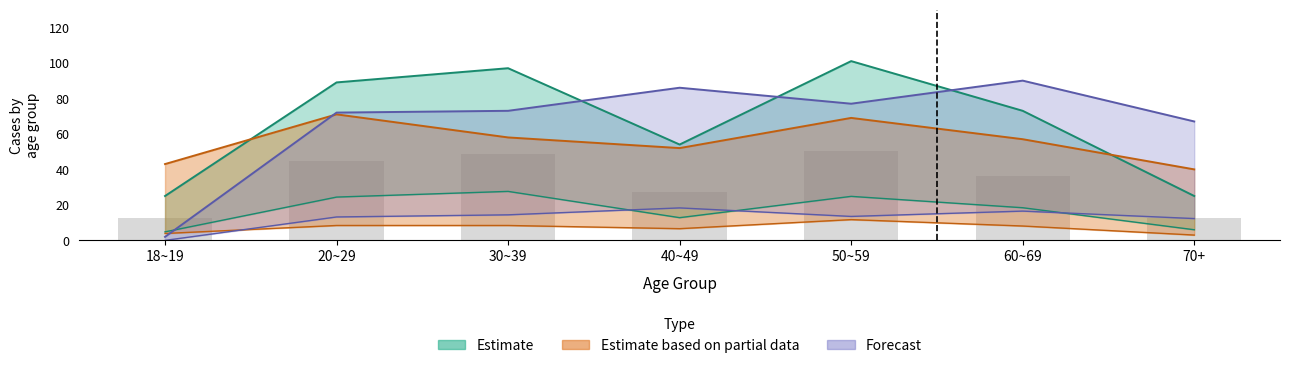

Reading right to left, transcribe all the data shown in this chart.

2009_male_total: 6.0	18.4	24.8	12.8	27.6	24.4	4.8
2009_male_upper: 25.0	73.0	101.0	54.0	97.0	89.0	25.0
2009_female_total: 3.0	8.1	11.7	6.6	8.4	8.4	3.9
2009_female_upper: 40.0	57.0	69.0	52.0	58.0	71.0	43.0
2016_male_total: 12.3	16.5	13.5	18.3	14.4	13.2	0.0
2016_male_upper: 67.0	90.0	77.0	86.0	73.0	72.0	2.0